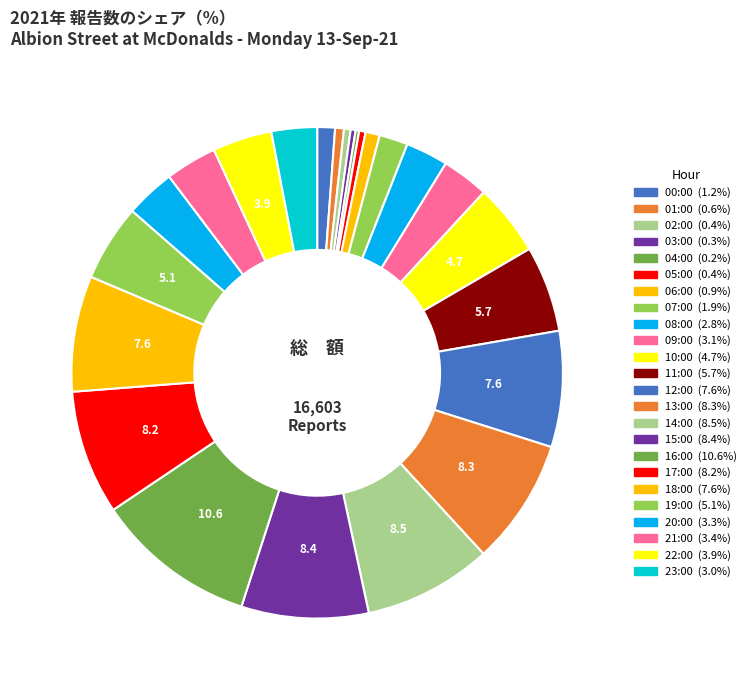

Which category has the smallest portion of the pie?

04:00